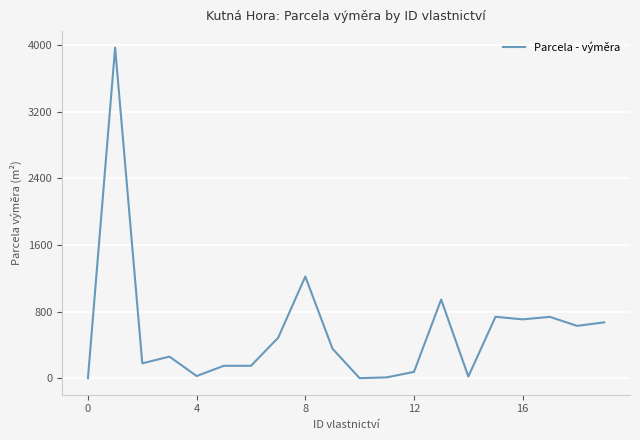

What is the greatest value displayed?

3970